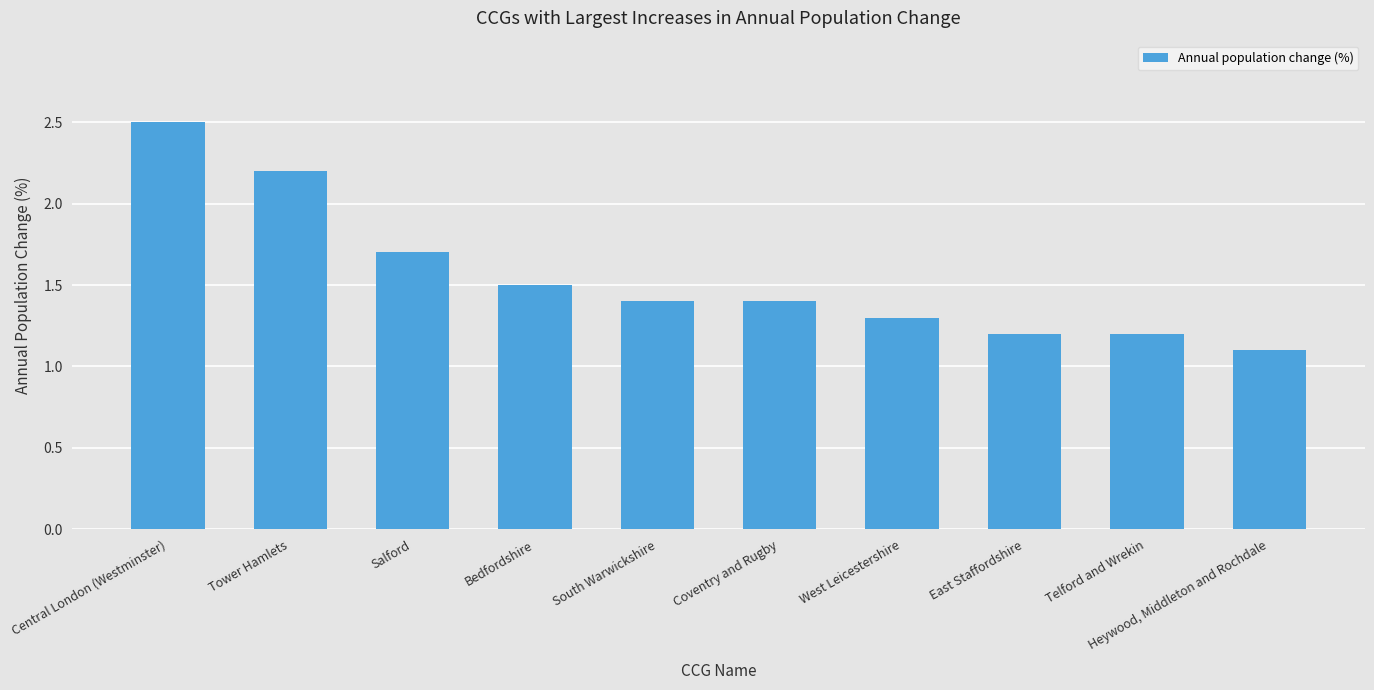

Is it true that the value at South Warwickshire is 1.4?

True